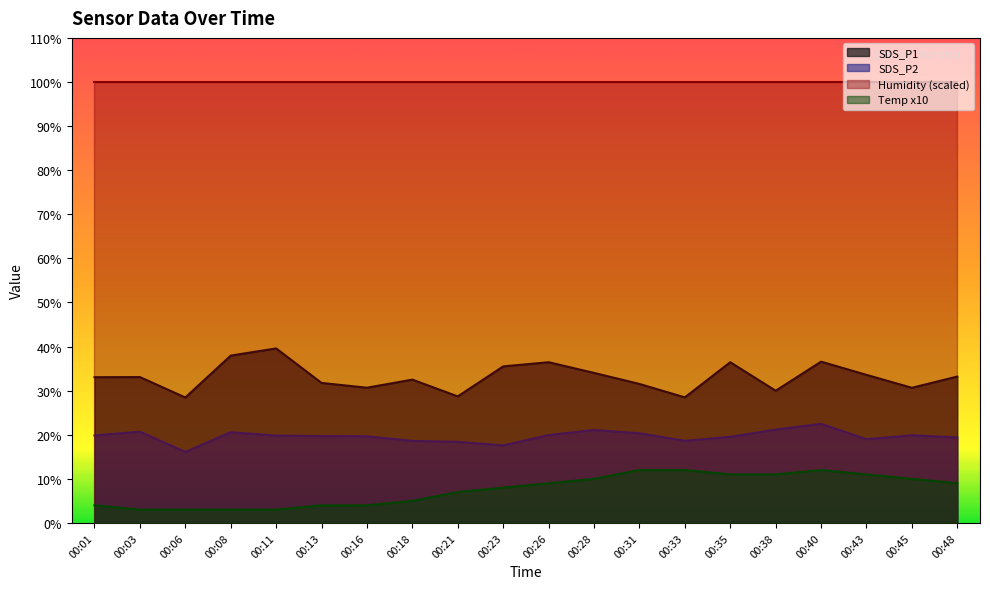

How many data points does each series have?

20